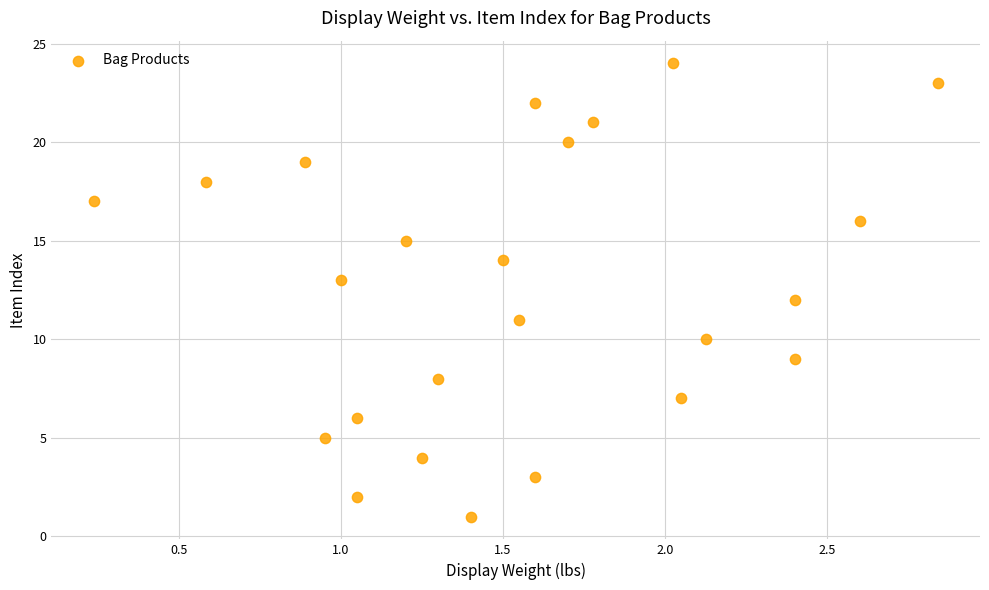

What is the range of Y values (max minus min)?

23